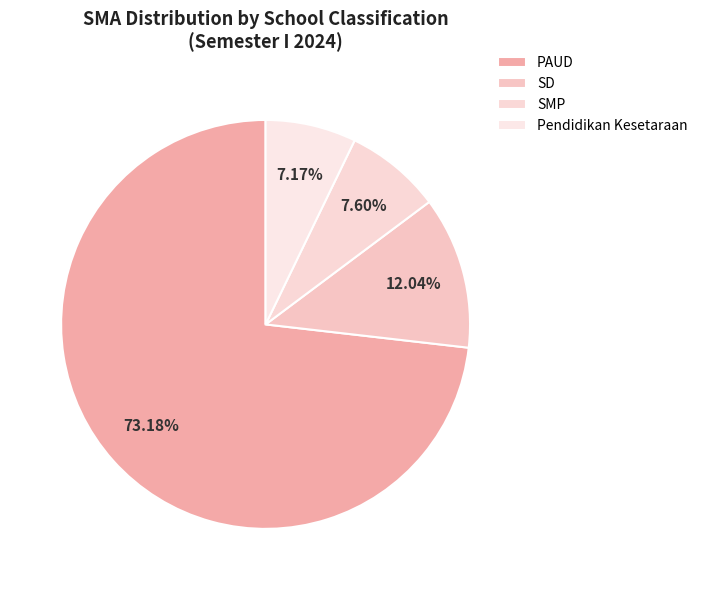

To the nearest percent, what is the average slice percentage?

25%